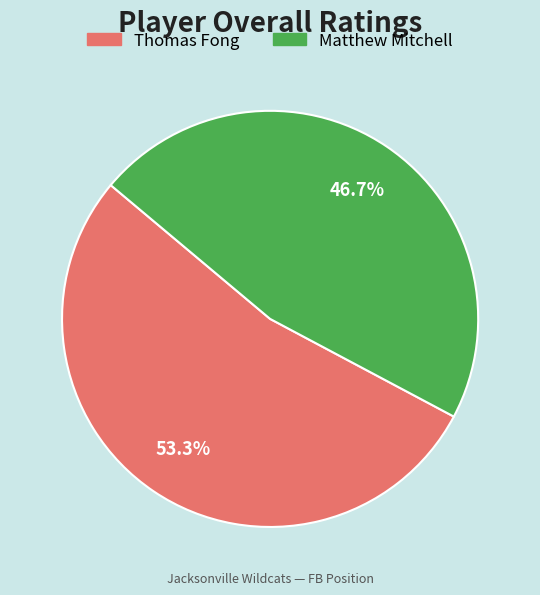

Rank the categories by value from highest to lowest.

Thomas Fong, Matthew Mitchell